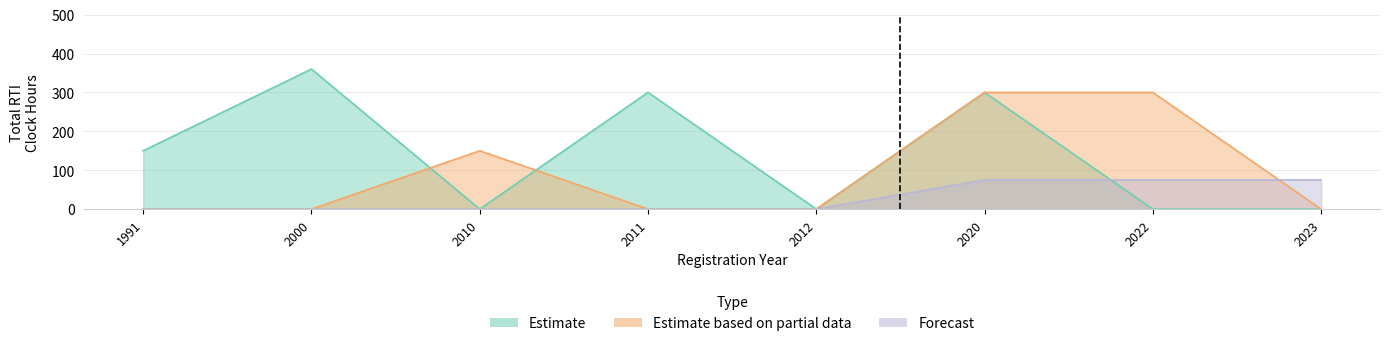

True or false: Estimate based on partial data and Estimate cross at least once.

True